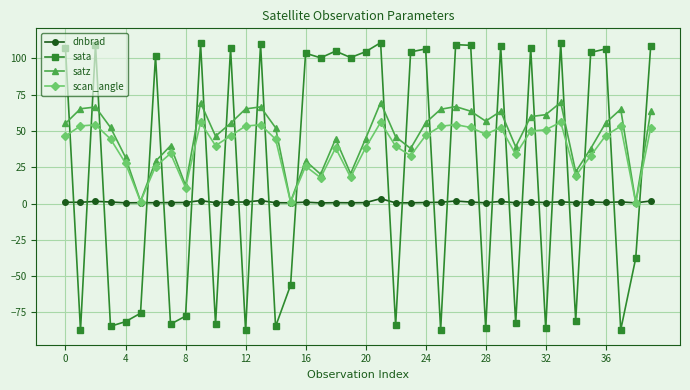

Rank the series by their maximum value, from lowest to highest.

dnbrad, scan_angle, satz, sata